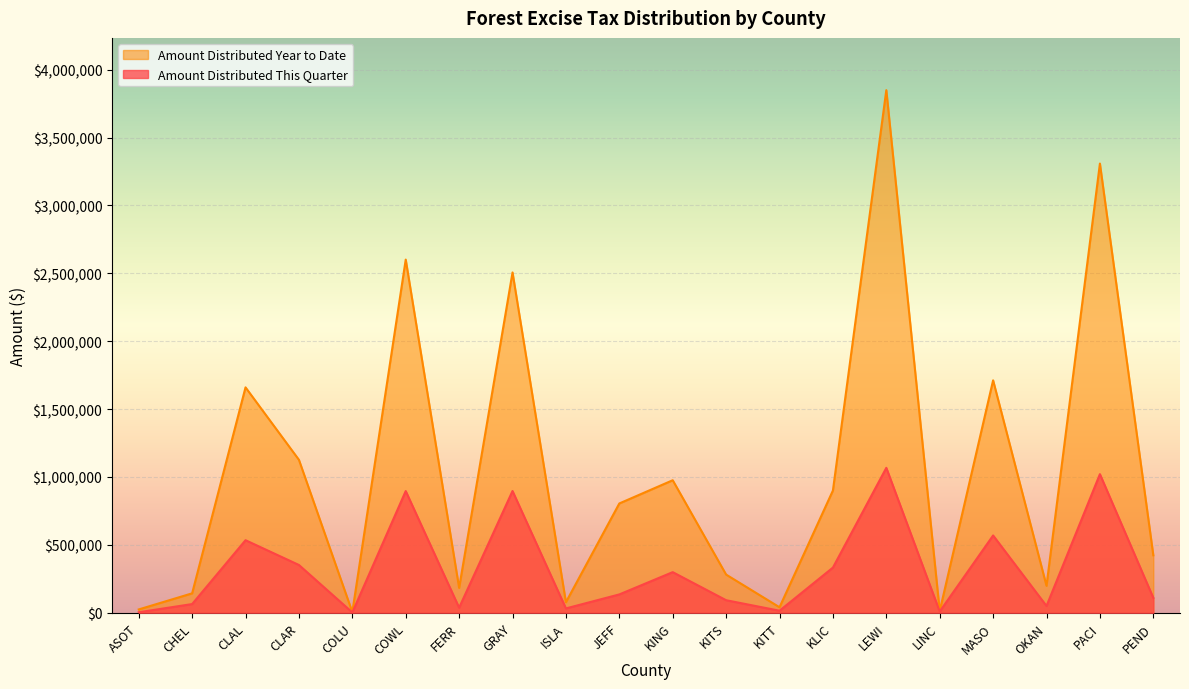

Rank the series by their maximum value, from lowest to highest.

Amount Distributed This Quarter, Amount Distributed Year to Date